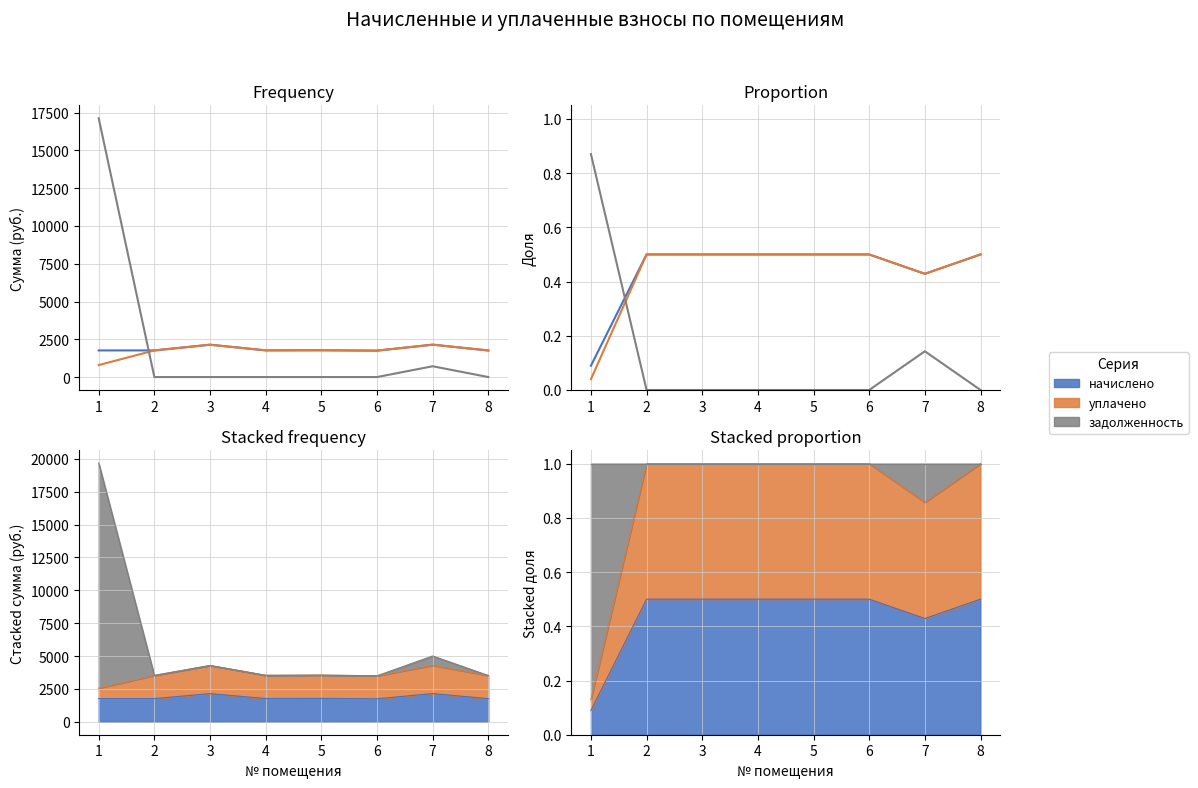

List the series in order of their peak value, lowest first.

начислено, уплачено, задолженность